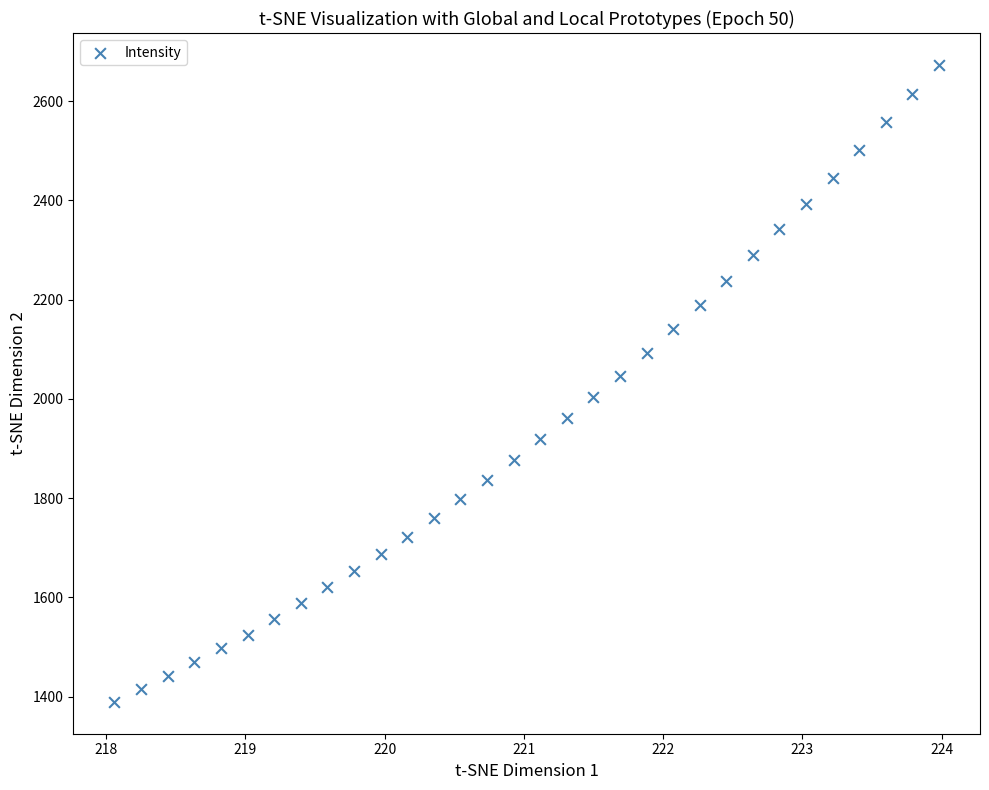

What is the range of X values (max minus min)?

5.9